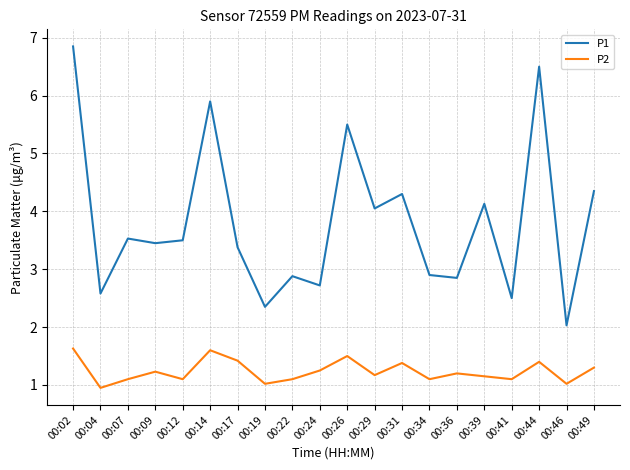

Rank the series by their maximum value, from lowest to highest.

P2, P1